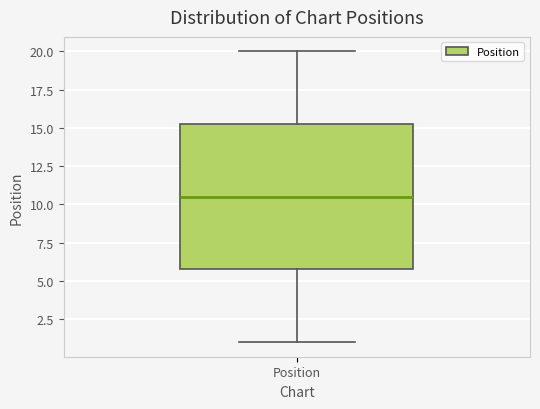

Transcribe this box plot: give where the median line is, the range the box spans, and where the two whiskers end, as read against the y-axis. The values are not printed on the chart, so give them approximately, as read against the axis.

median 10.5, box 6.0 to 15.5, whiskers 1.0 to 20.0